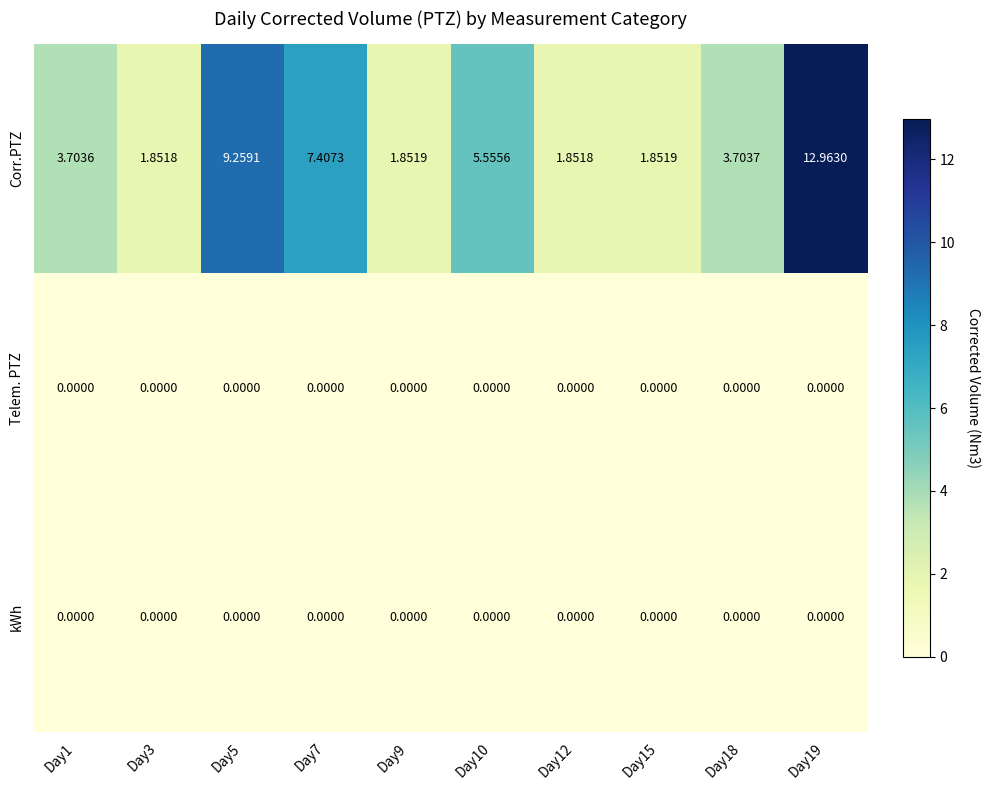

Which series has the largest total across all categories?

Corr.PTZ